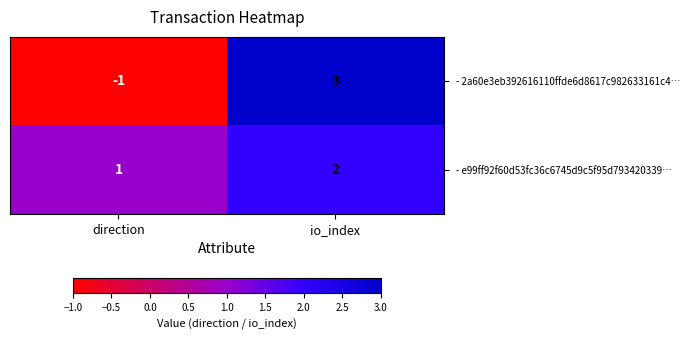

Reading right to left, what are all the values shown in this chart?

- 2a60e3eb392616110ffde6d8617c982633161c4…: 3	-1
- e99ff92f60d53fc36c6745d9c5f95d793420339…: 2	1